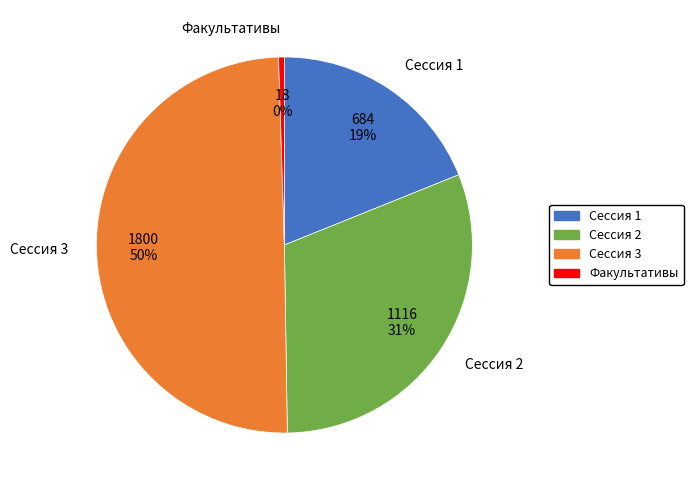

Rank the categories by value from lowest to highest.

Факультативы, Сессия 1, Сессия 2, Сессия 3